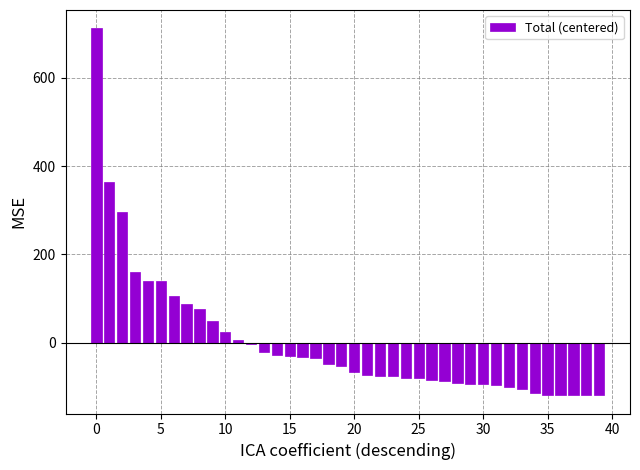

How many categories are shown in the chart?

40